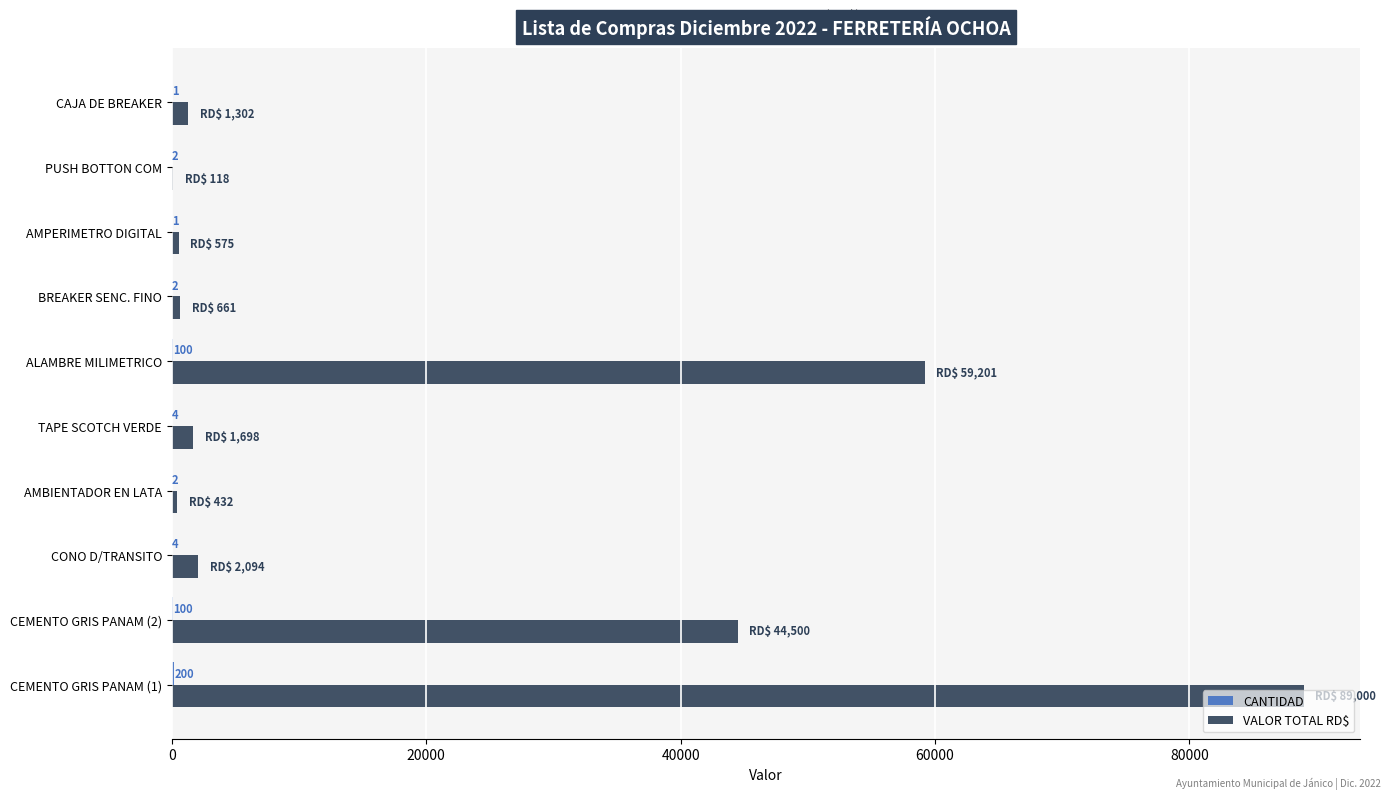

What value does the VALOR TOTAL RD$ series have at BREAKER SENC. FINO?

660.8